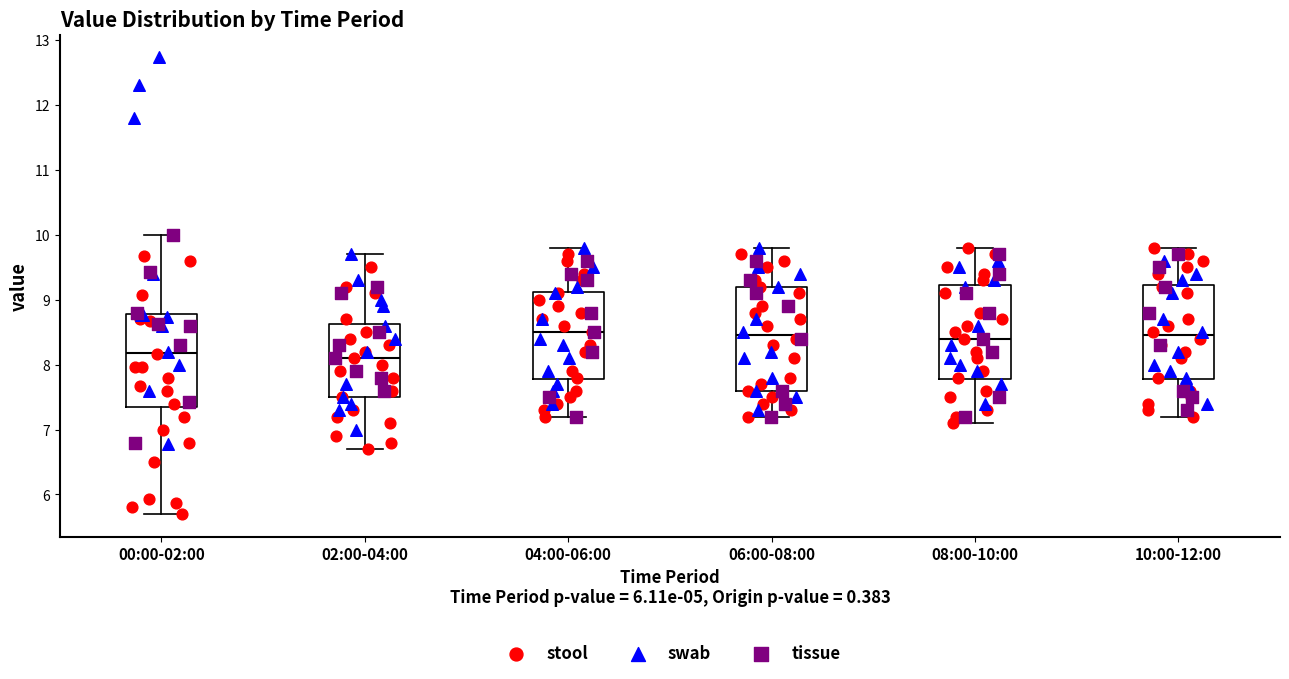

Comparing the boxes themselves (not the whiskers), which one is the tallest?

06:00-08:00